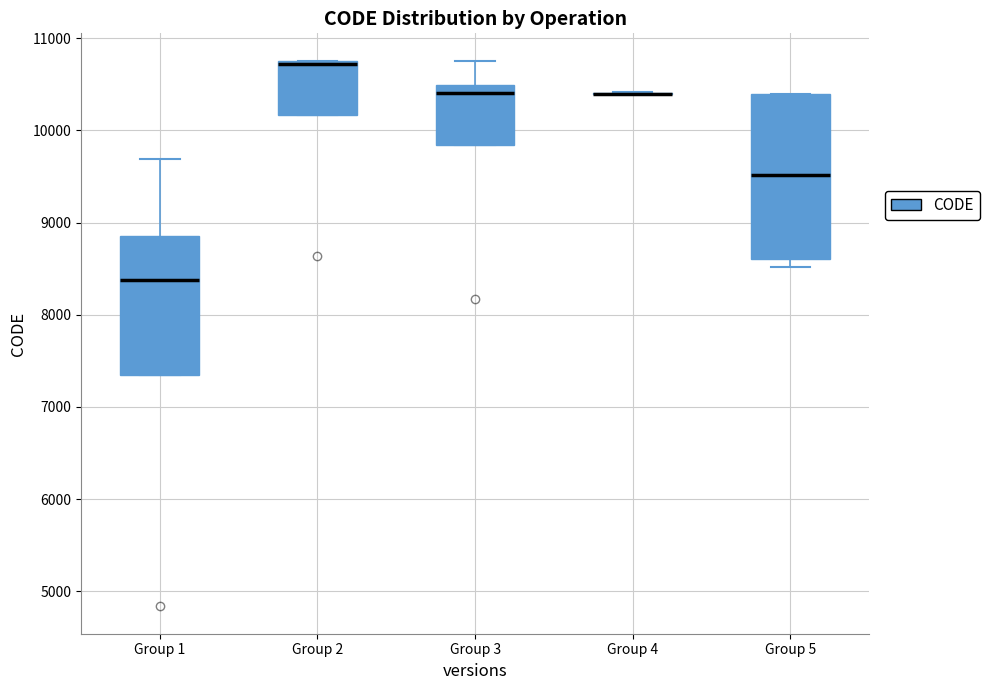

Reading left to right, transcribe this box plot: for each box, give where its median line is, the range the box spans, and where its two whiskers end, as read against the y-axis. The values are not printed on the chart, so give them approximately, as read against the axis.

Group 1: median 8400, box 7300 to 8800, whiskers 7300 to 9700
Group 2: median 10700, box 10200 to 10800, whiskers 10200 to 10800
Group 3: median 10400, box 9800 to 10500, whiskers 9800 to 10800
Group 4: box collapsed to a line at 10400, whiskers 10400 to 10400
Group 5: median 9500, box 8600 to 10400, whiskers 8500 to 10400